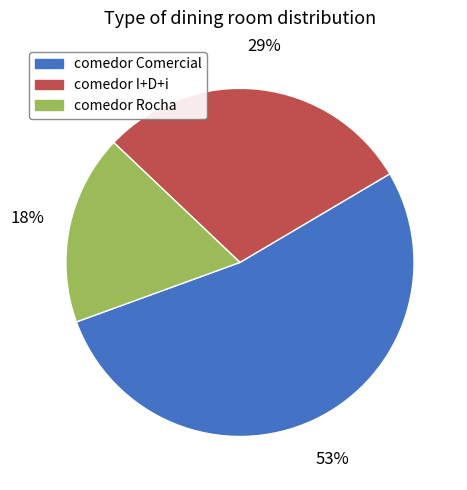

Is comedor Comercial the majority of the pie?

Yes